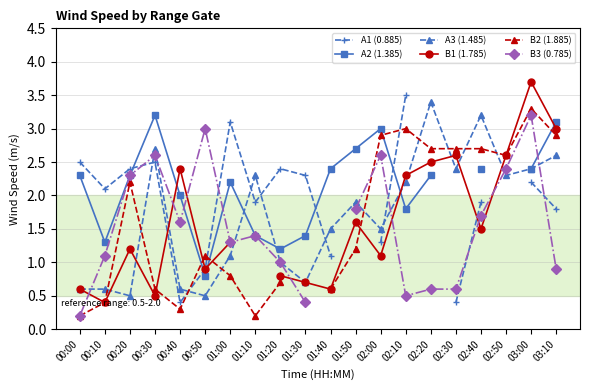

True or false: B3 (0.785) and B2 (1.885) intersect in this chart.

True